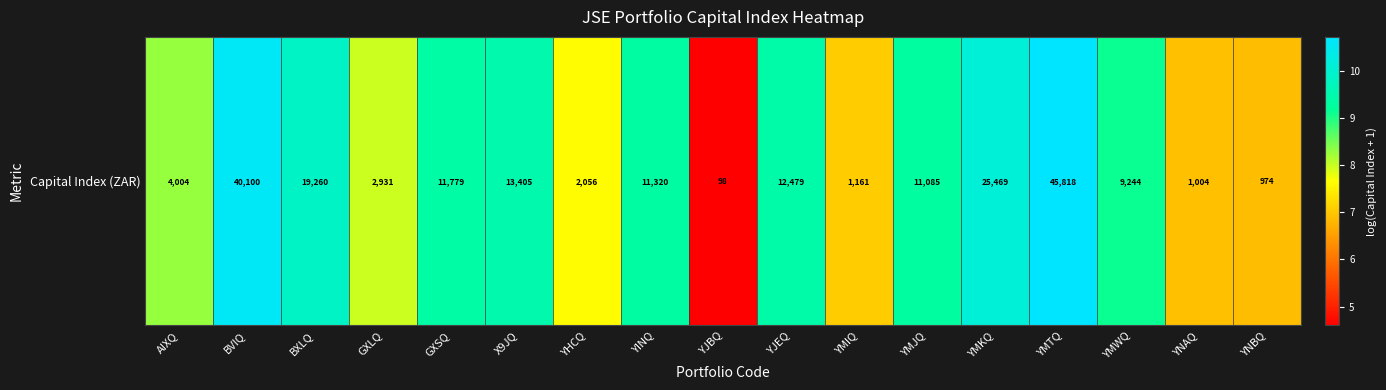

What is the ratio of the value at YMTQ to the value at BVIQ?

1.0